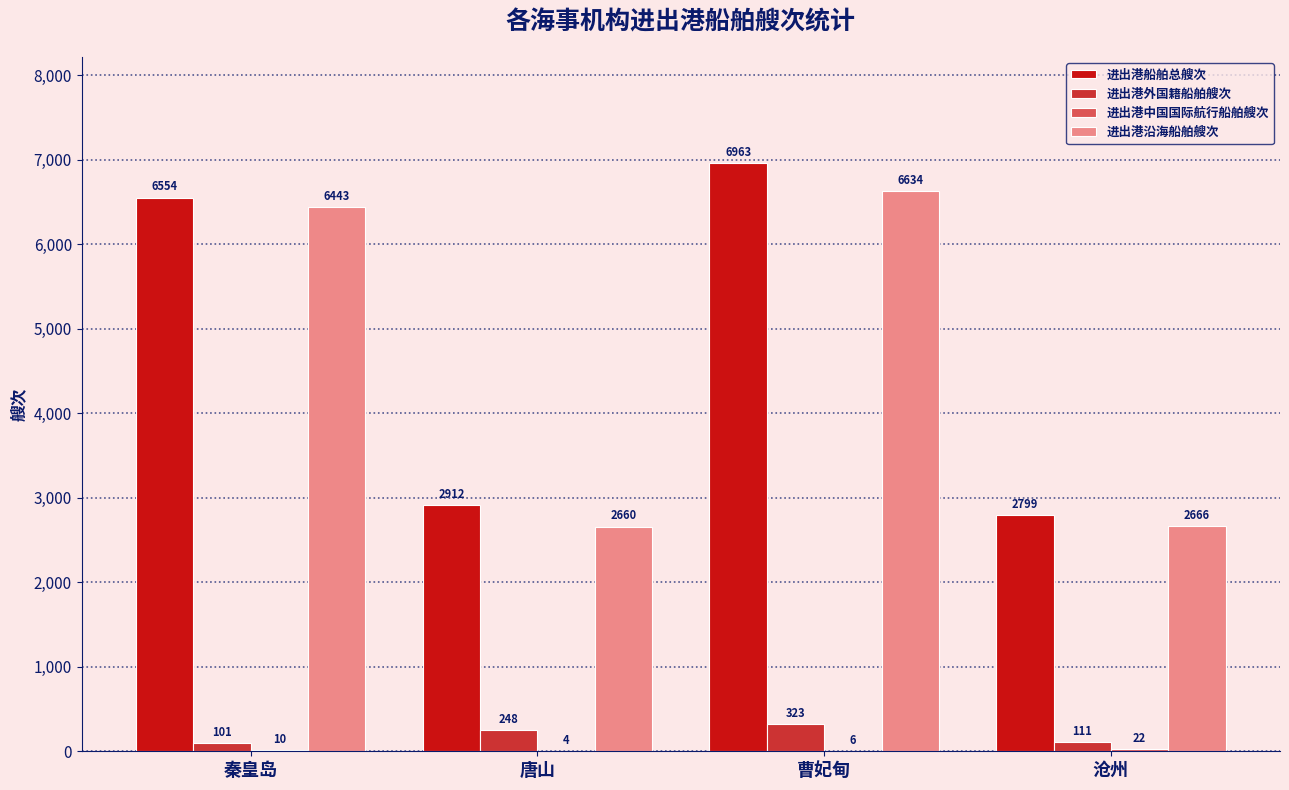

At which label does 进出港沿海船舶艘次 reach its peak?

曹妃甸